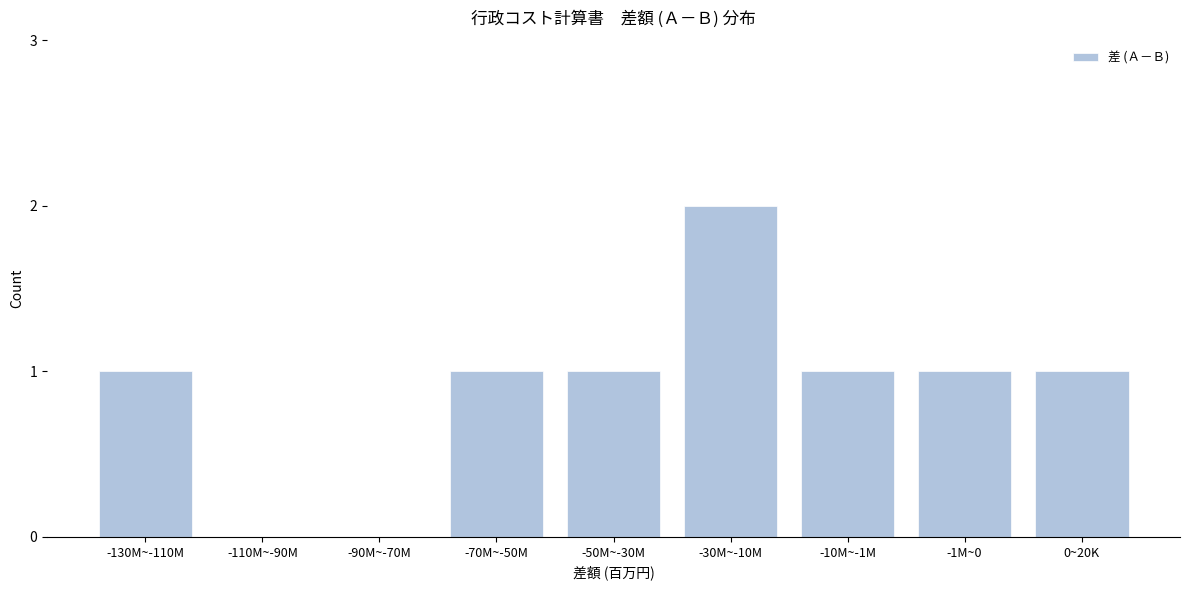

Reading left to right, extract all data points from this chart.

-130M~-110M=1	-110M~-90M=0	-90M~-70M=0	-70M~-50M=1	-50M~-30M=1	-30M~-10M=2	-10M~-1M=1	-1M~0=1	0~20K=1